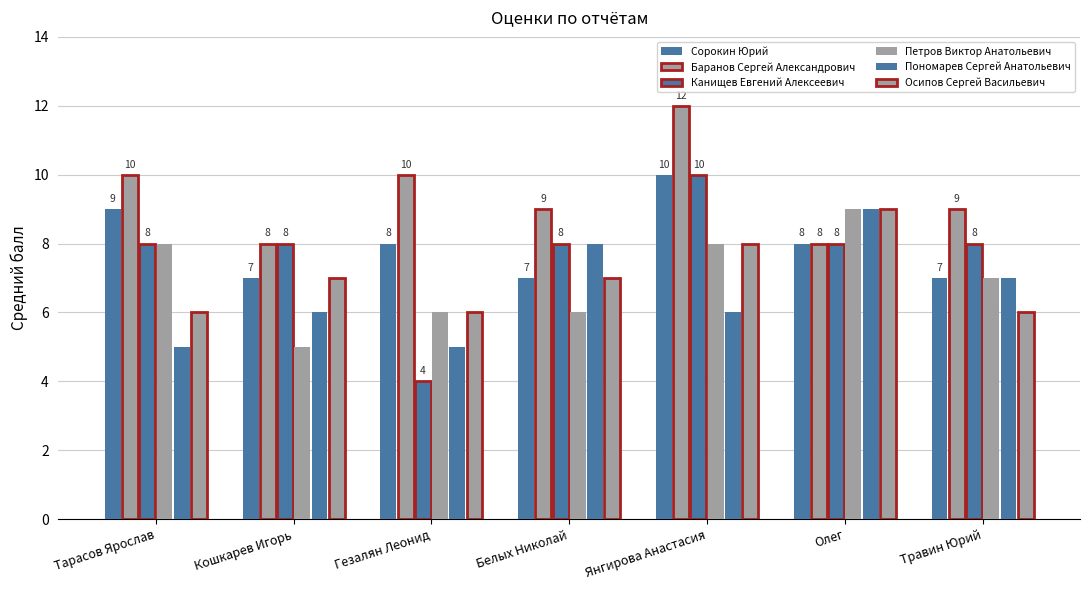

How many data points does each series have?

7